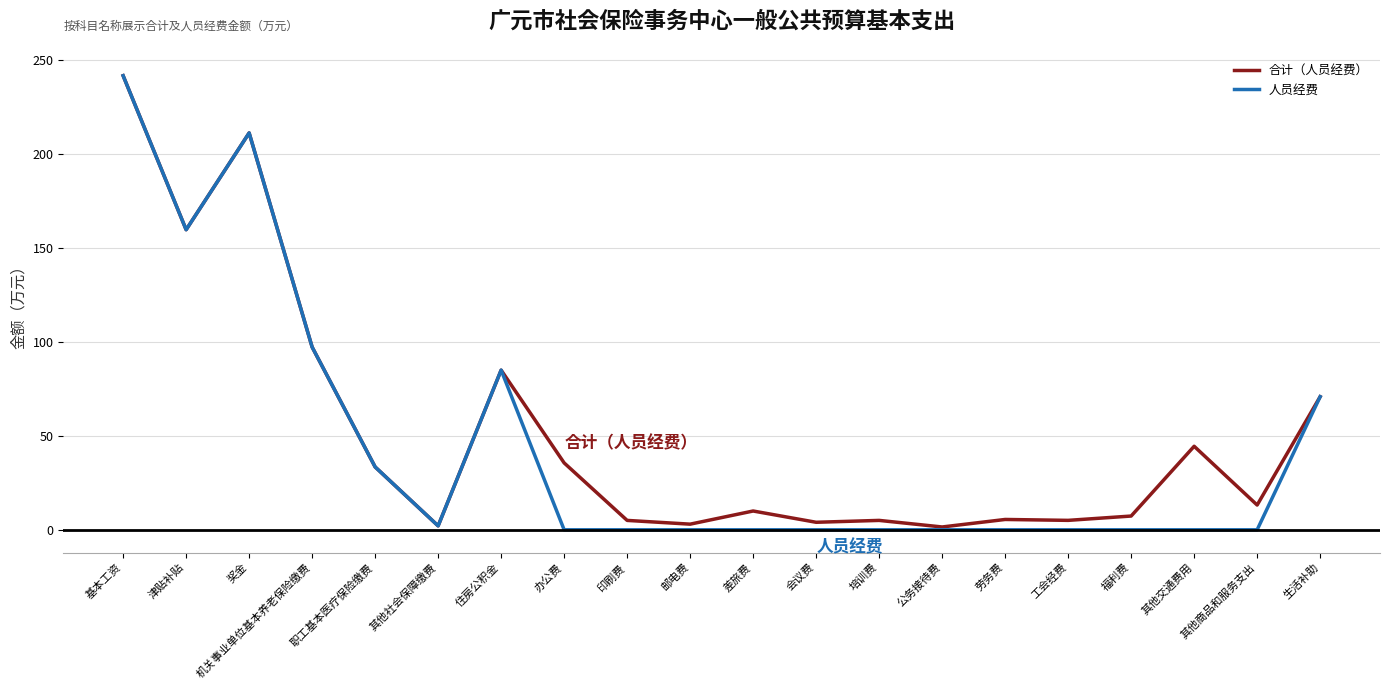

True or false: 人员经费 has a value of -129.2 at 培训费.

False